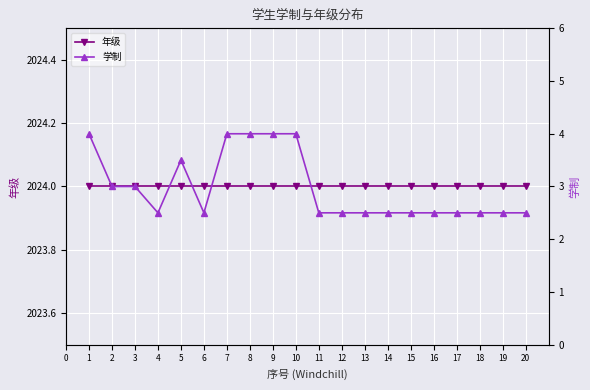

What is the value of the 年级 point at the 5th from the left?

2024.0